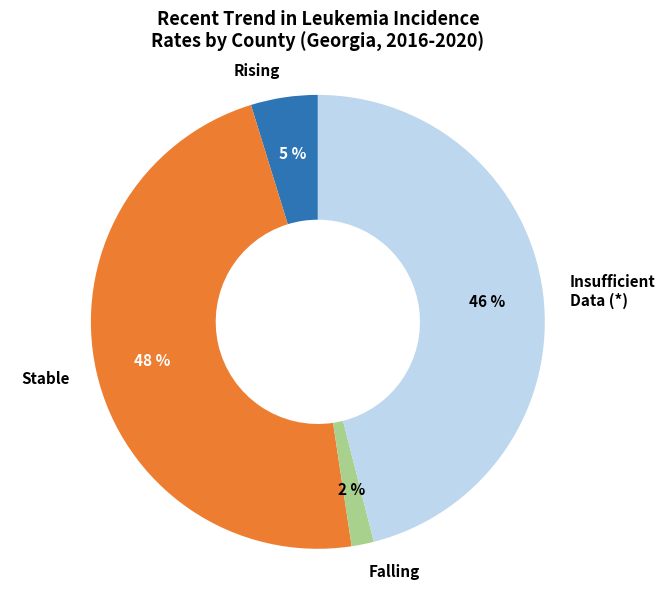

Does any single category account for the majority?

No